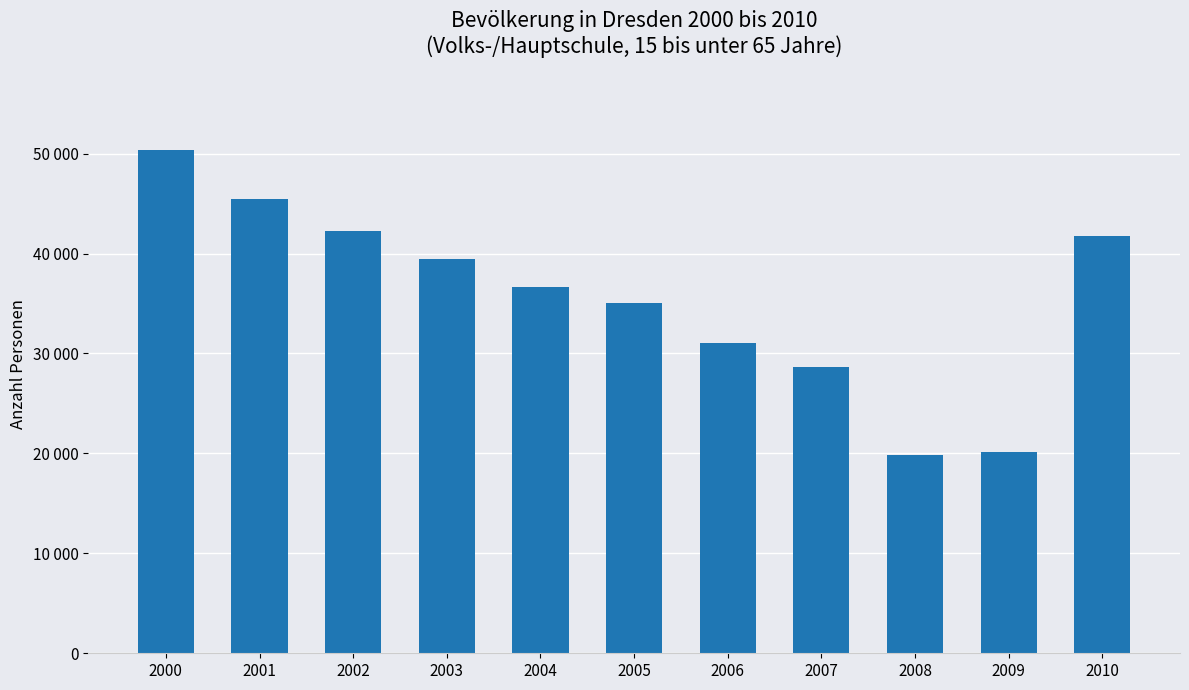

Does the chart contain any negative values?

No